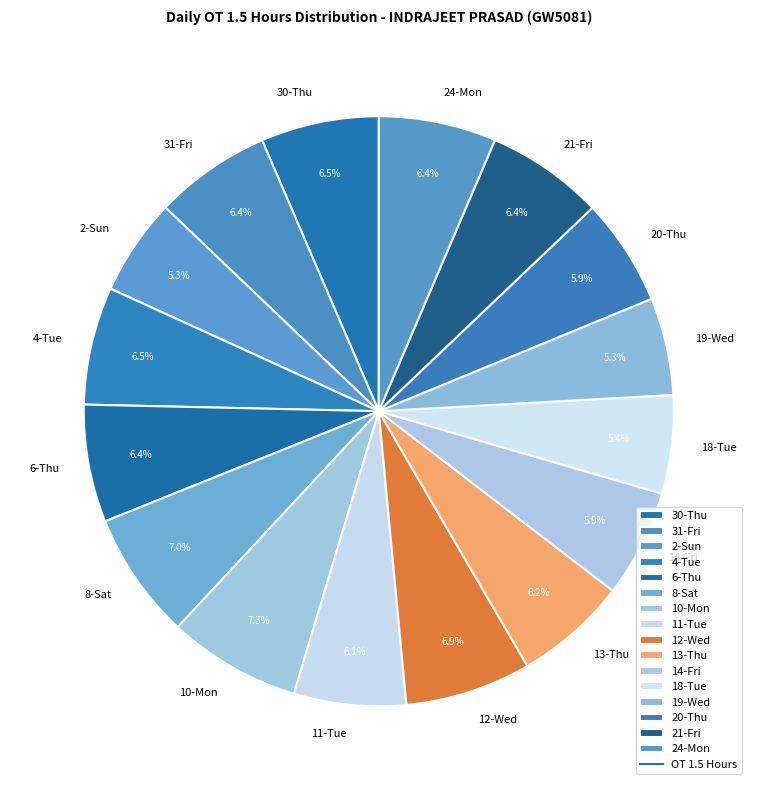

Combined, what portion of the pie is 30-Thu and 13-Thu?

12.7%